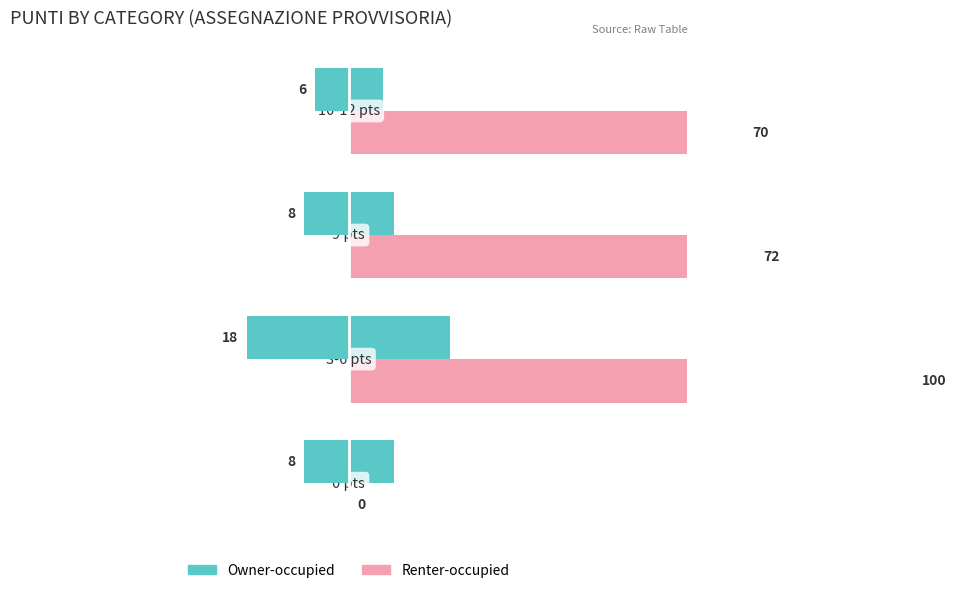

Reading right to left, what are all the values shown in this chart?

Owner-occupied: 0=6	−20=8	−40=18	−60=8
Renter-occupied: 0=70	−20=72	−40=100	−60=0